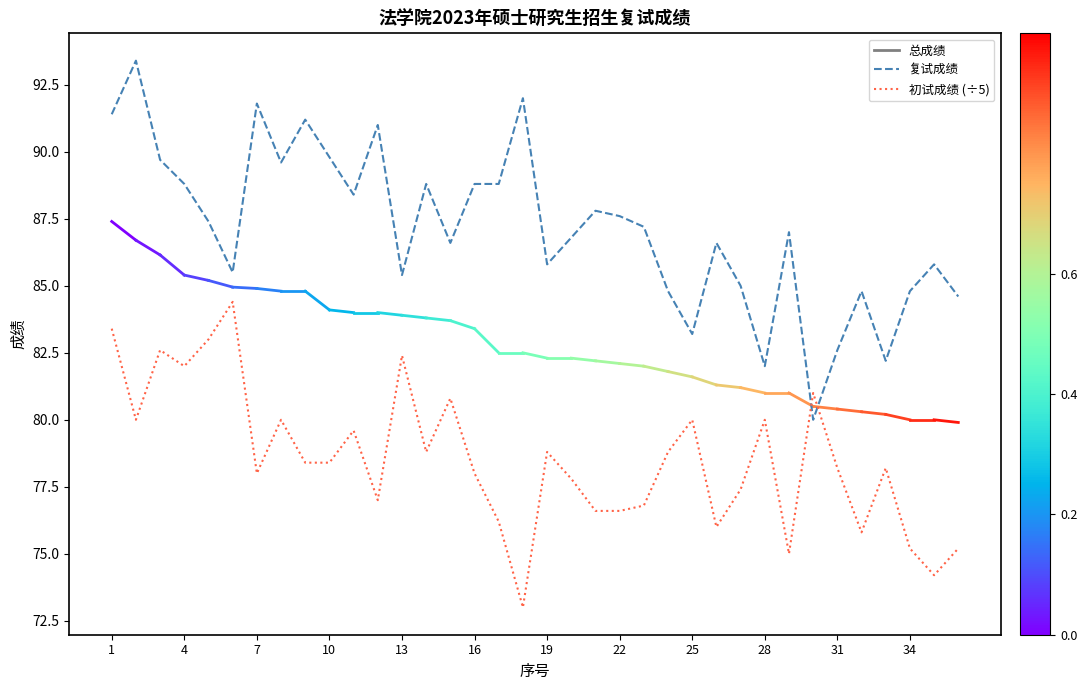

Rank the series by their maximum value, from highest to lowest.

复试成绩, 初试成绩 (÷5)